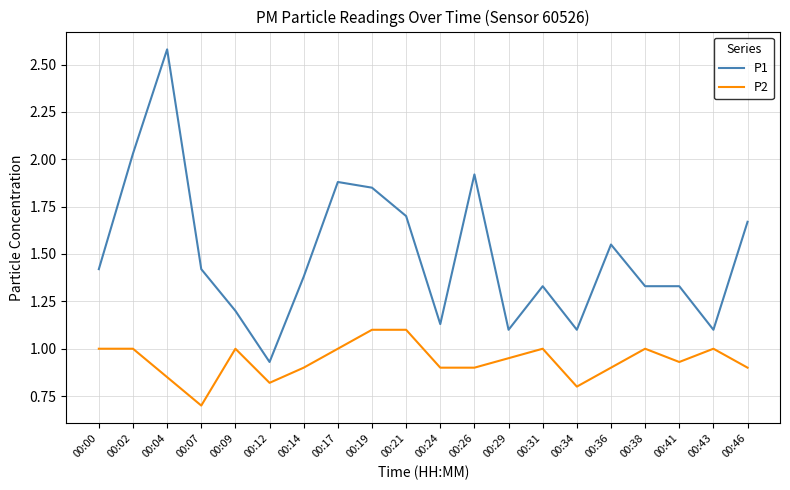

What is the smallest value displayed?

0.7